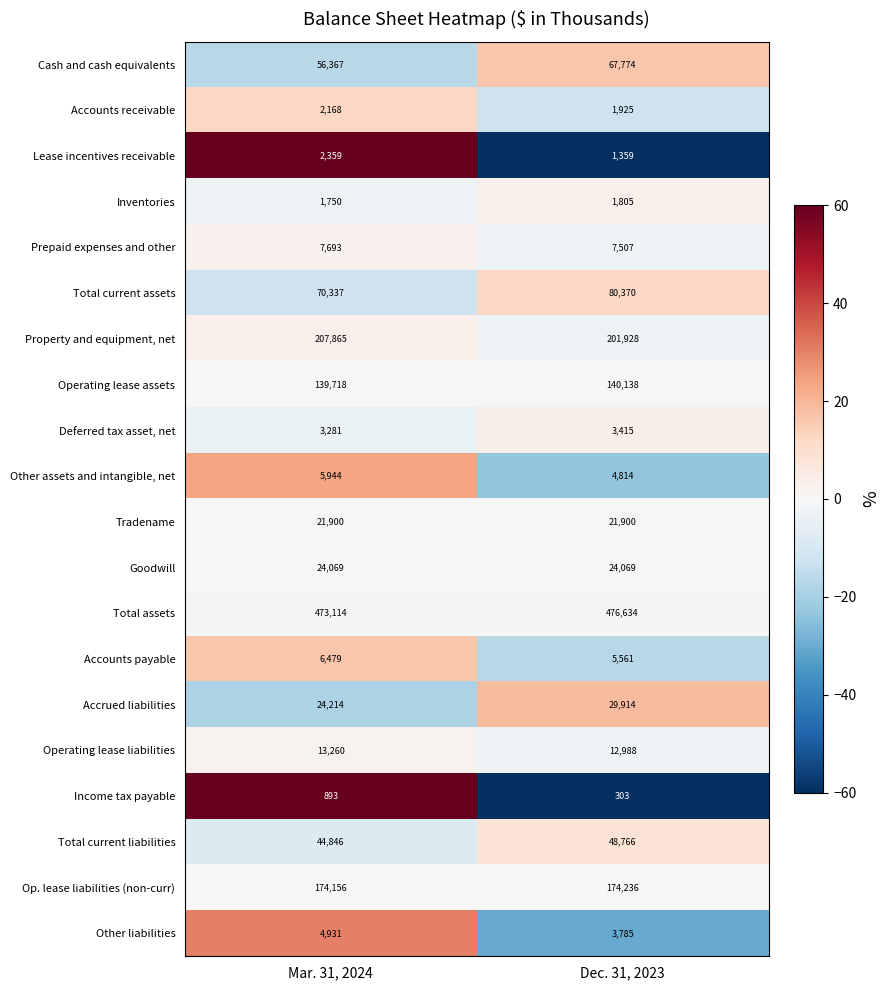

What is the spread (max minus min) of values at Mar. 31, 2024?

472221